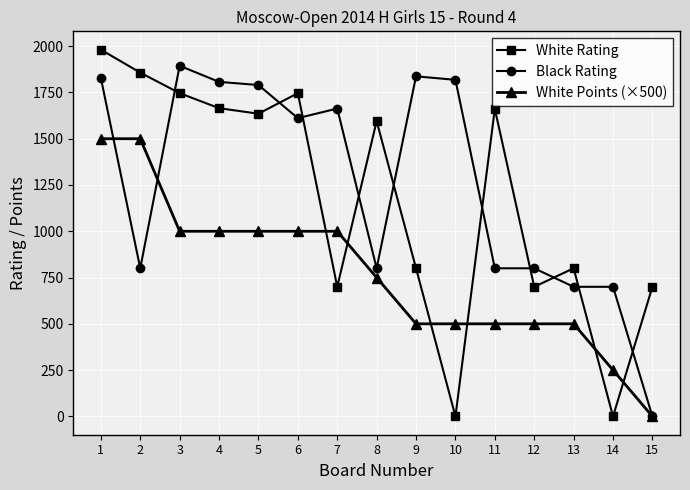

Rank the series by their average value, from highest to lowest.

Black Rating, White Rating, White Points (×500)